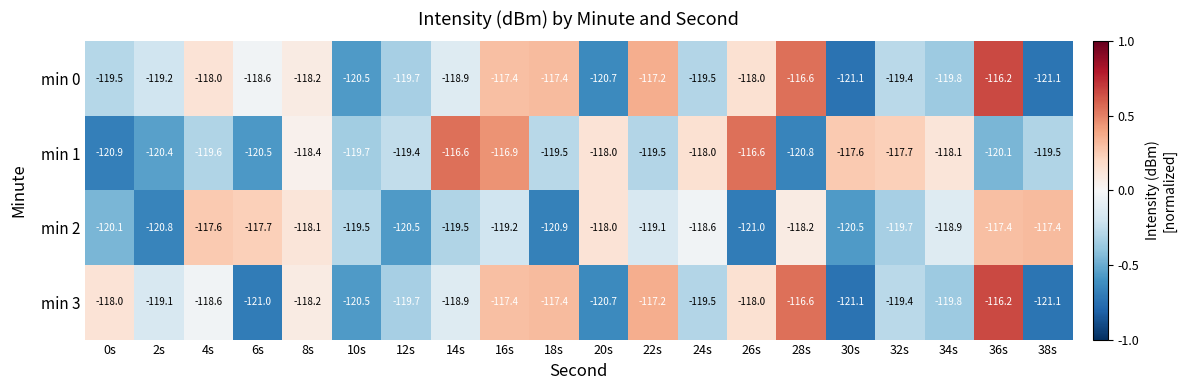

Which series has the largest total across all categories?

min 0